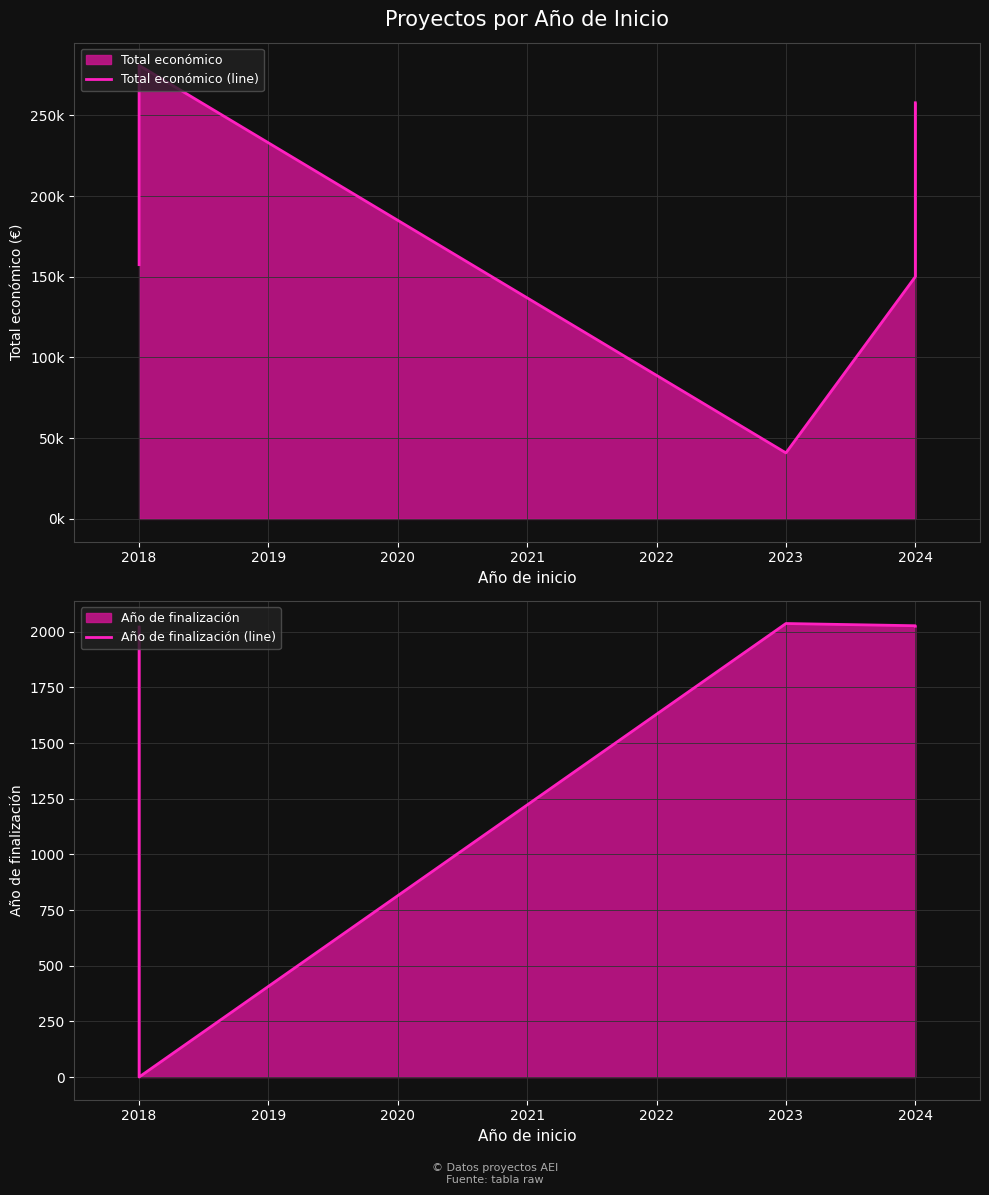

True or false: Total económico (line) and Año de finalización (line) cross at least once.

False